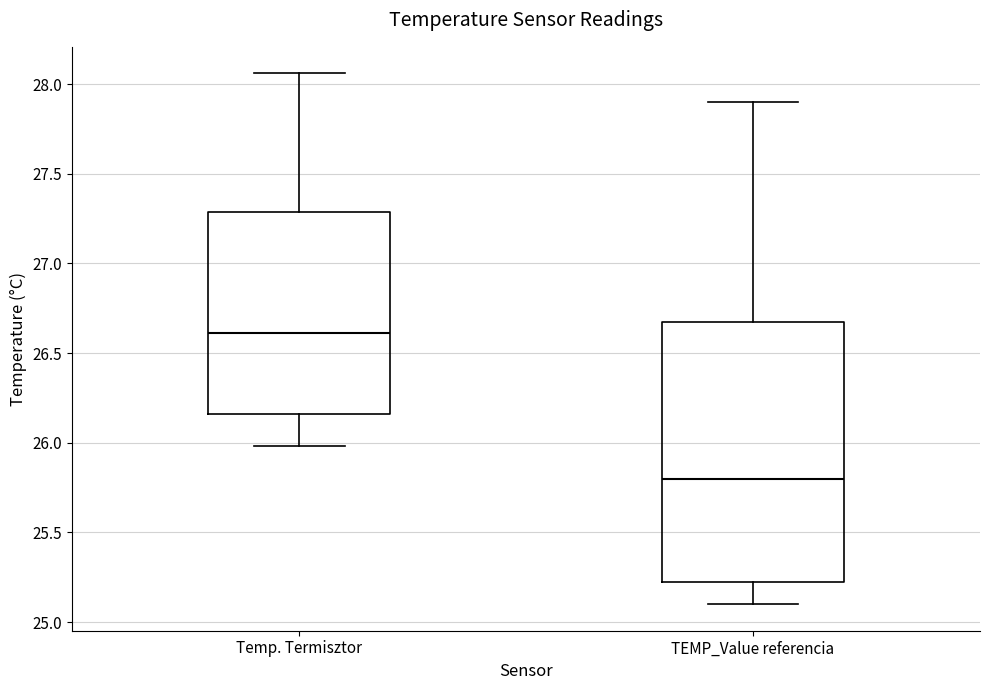

Which box is the tallest, from its lower edge to its upper edge?

TEMP_Value referencia